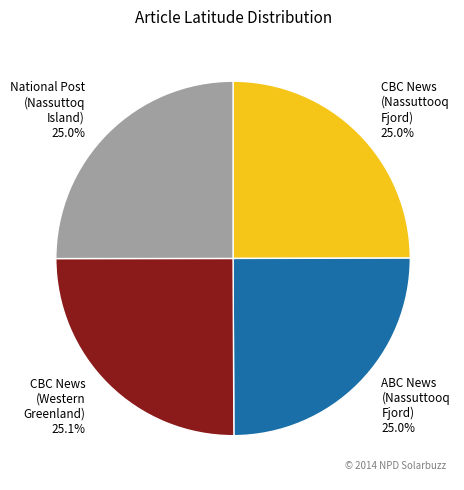

What percentage do ABC News (Nassuttooq Fjord) and CBC News (Western Greenland) together represent?

50.0%